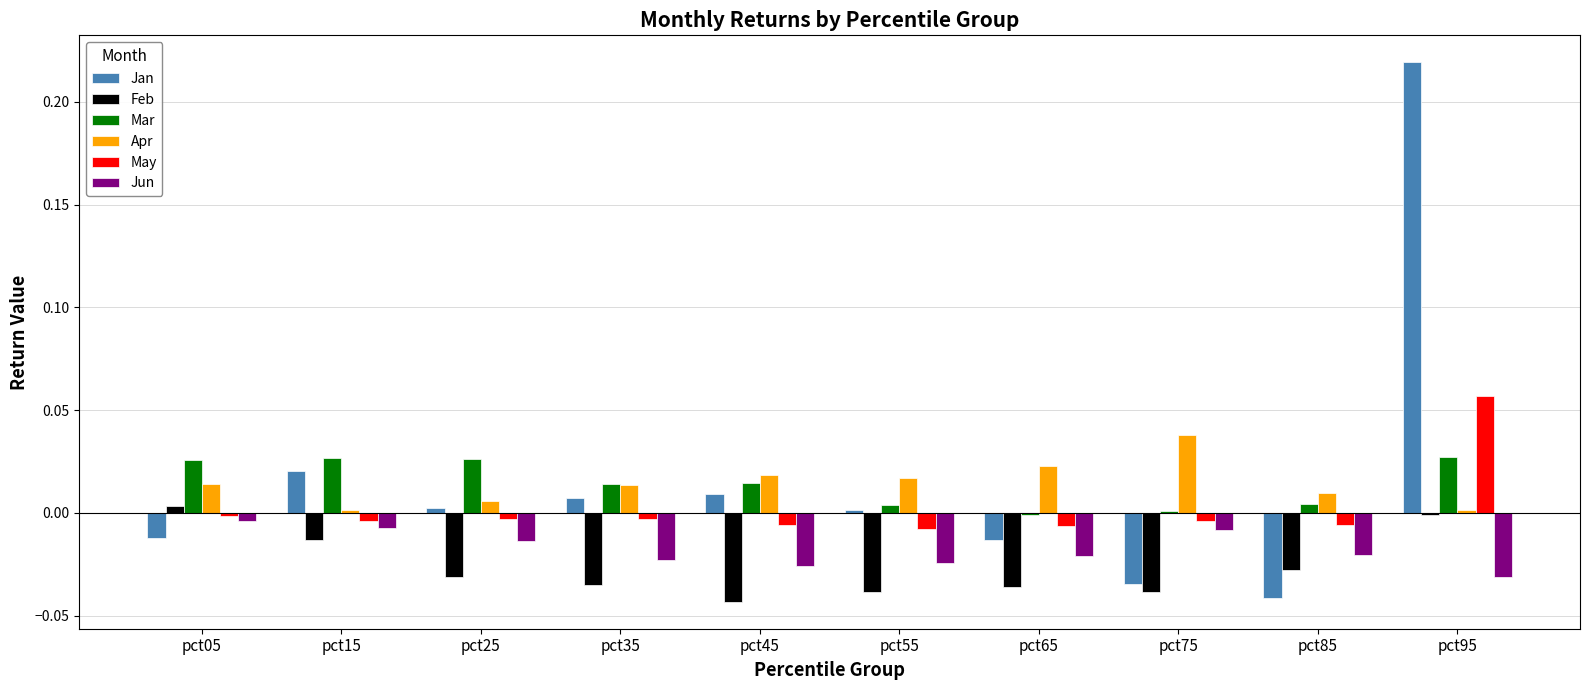

At which category is the sum across all series the highest?

pct95